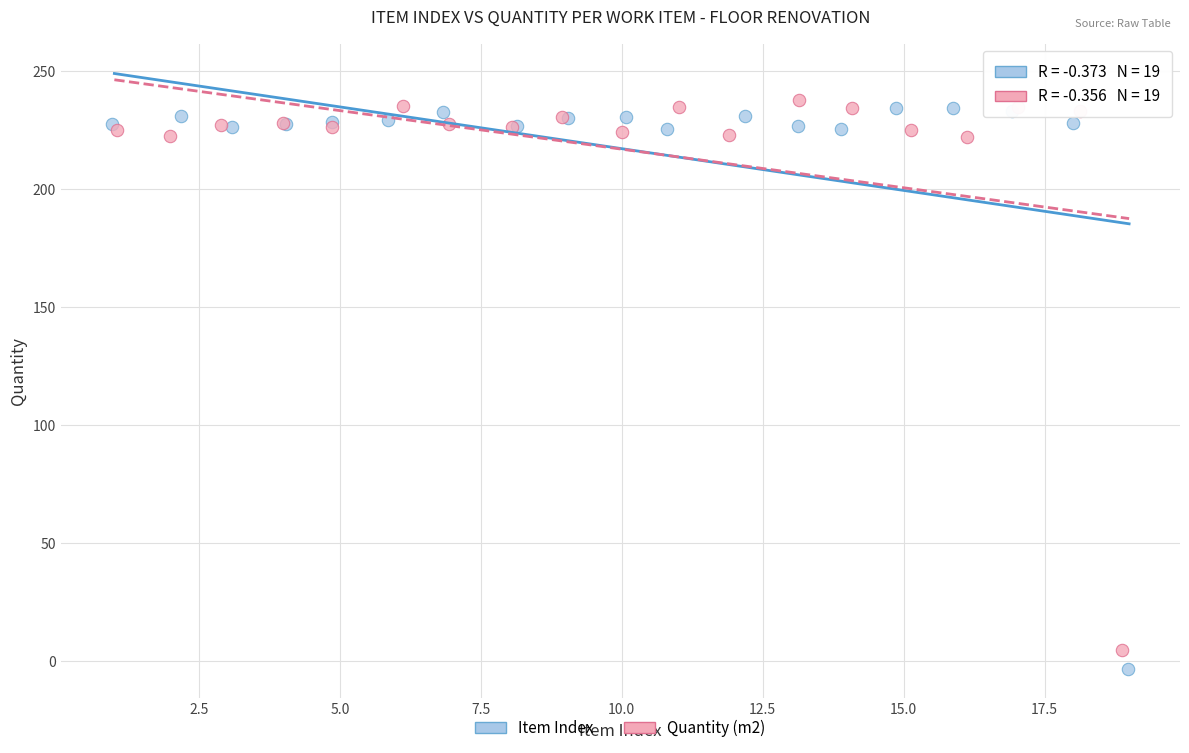

Which series has the largest Y range (max minus min)?

Item Index